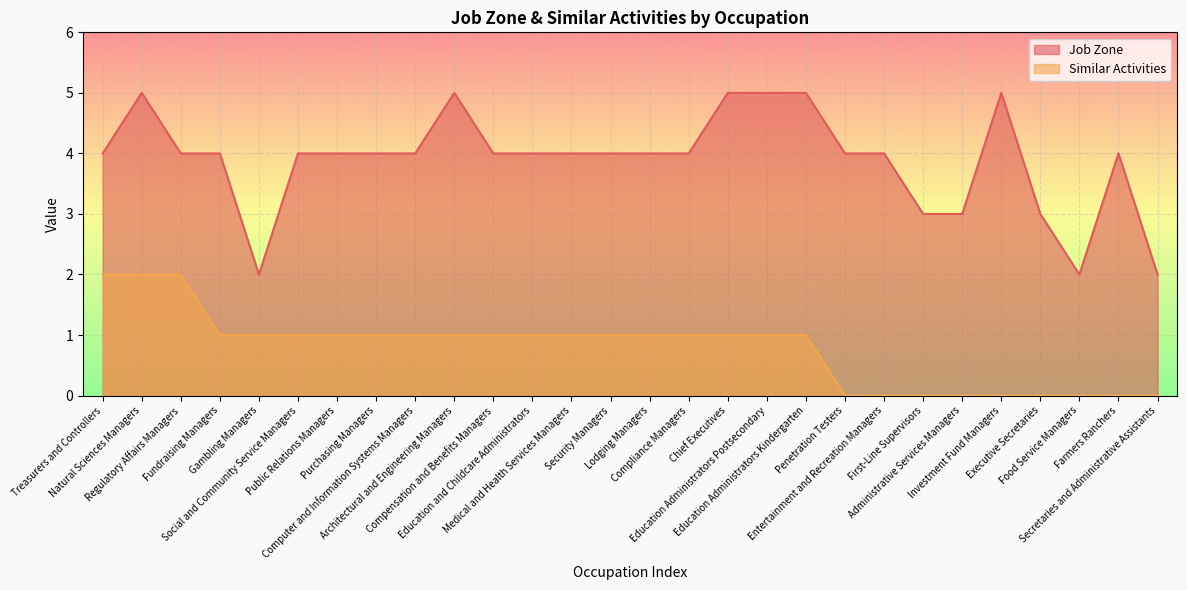

Which category has the highest value in the Similar Activities series?

Treasurers and Controllers